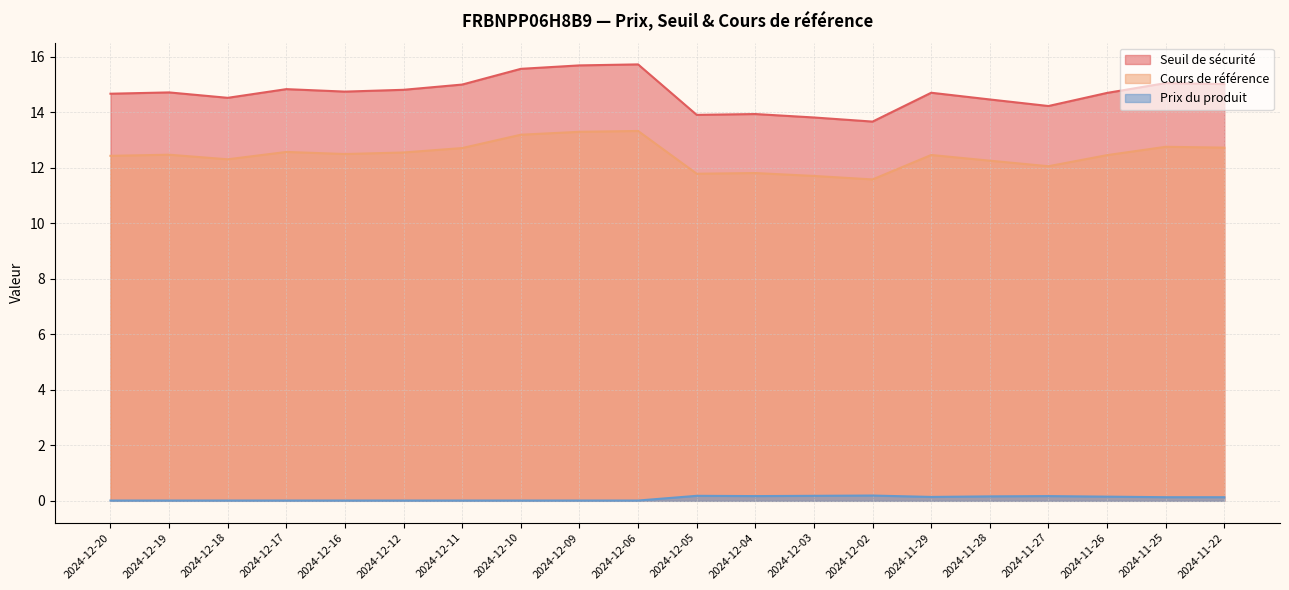

What is the value of the Seuil de sécurité point at the 7th from the left?

15.0